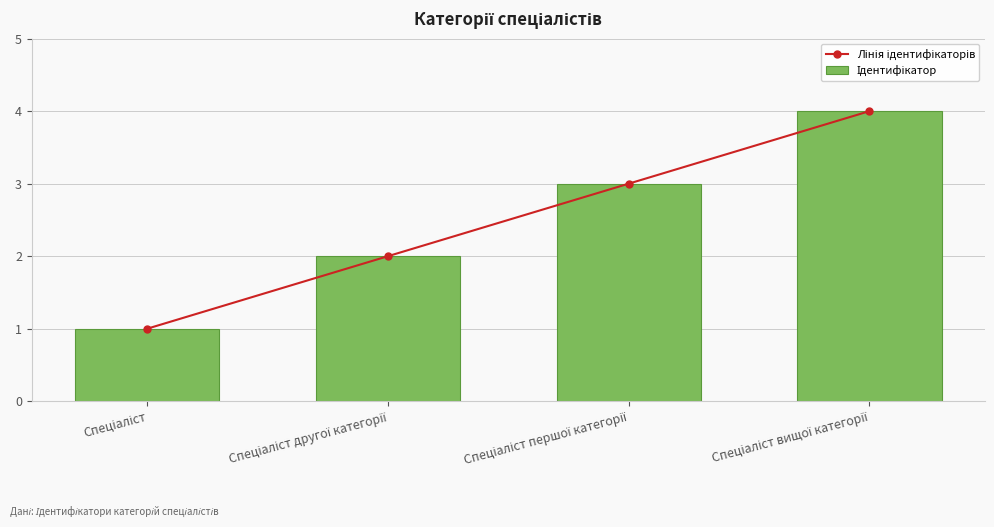

What is the total value across all series at Спеціаліст вищої категорії?

8